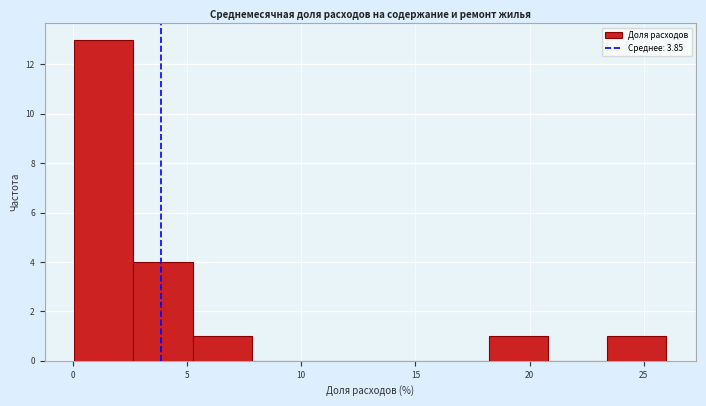

Over which range of the x-axis is the bar tallest?

0.0 to 2.5